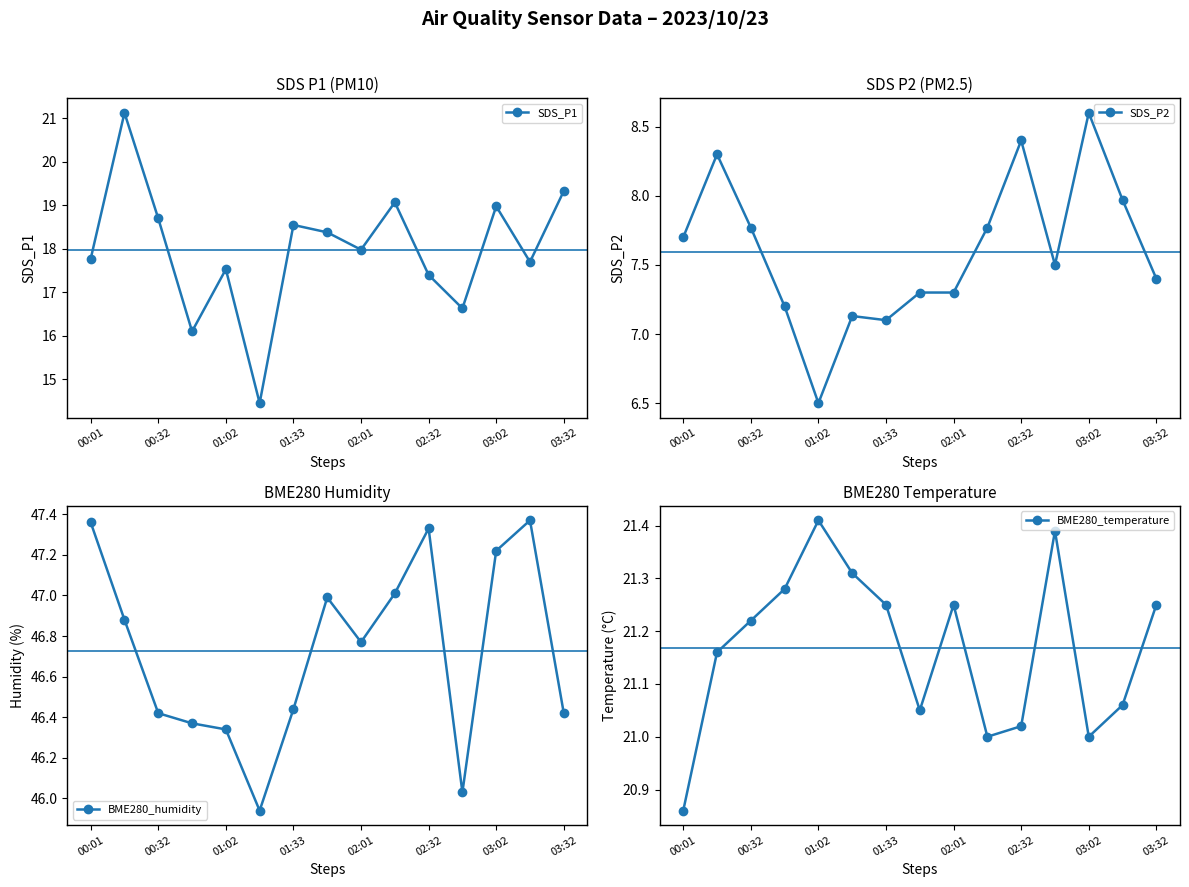

True or false: BME280_humidity has more than 2 points higher than both neighbors.

True